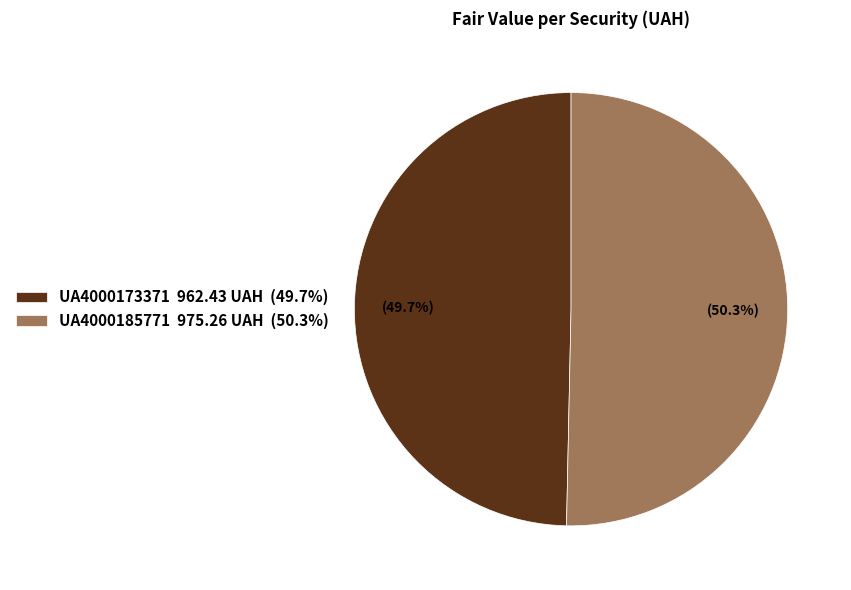

Approximately how many times larger is the value at UA4000173371 compared to UA4000185771?

1.0